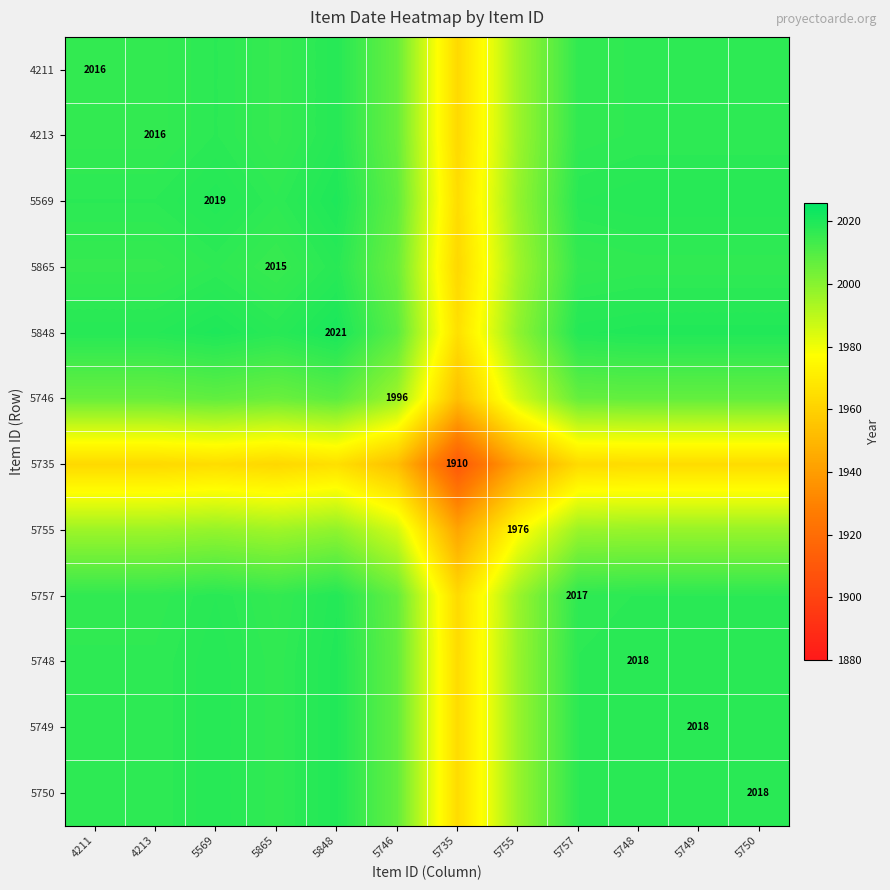

How many data points does each series have?

12